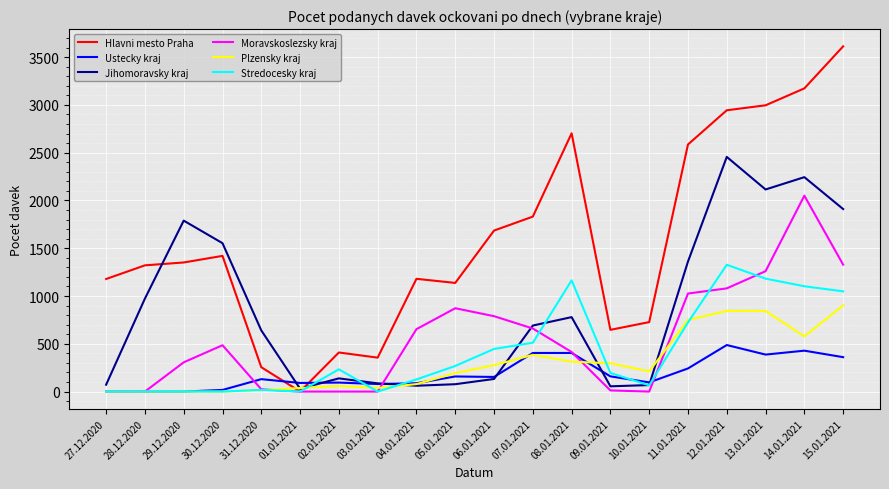

What position from the left is 07.01.2021?

12